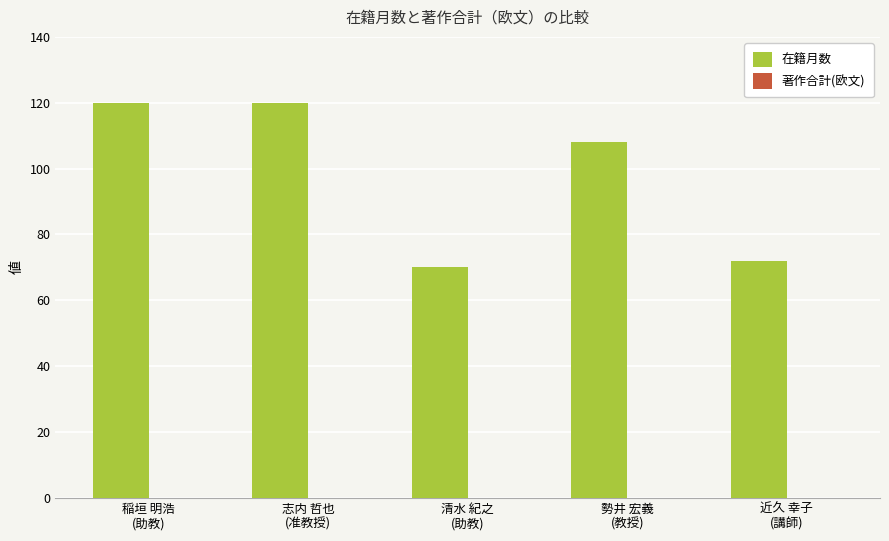

What is the smallest value displayed?

70